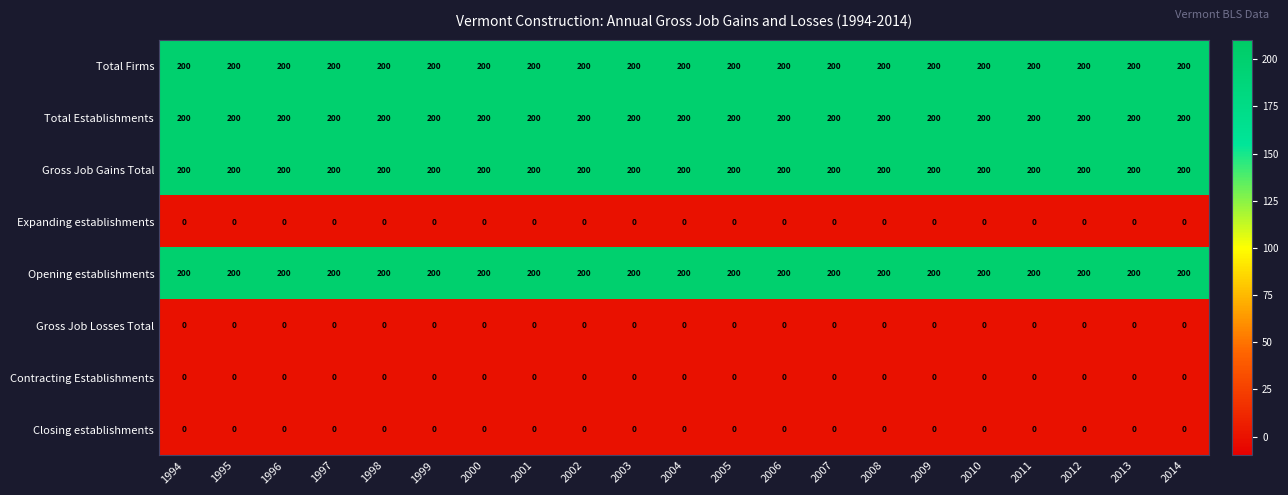

What is the spread (max minus min) of values at 1996?

200